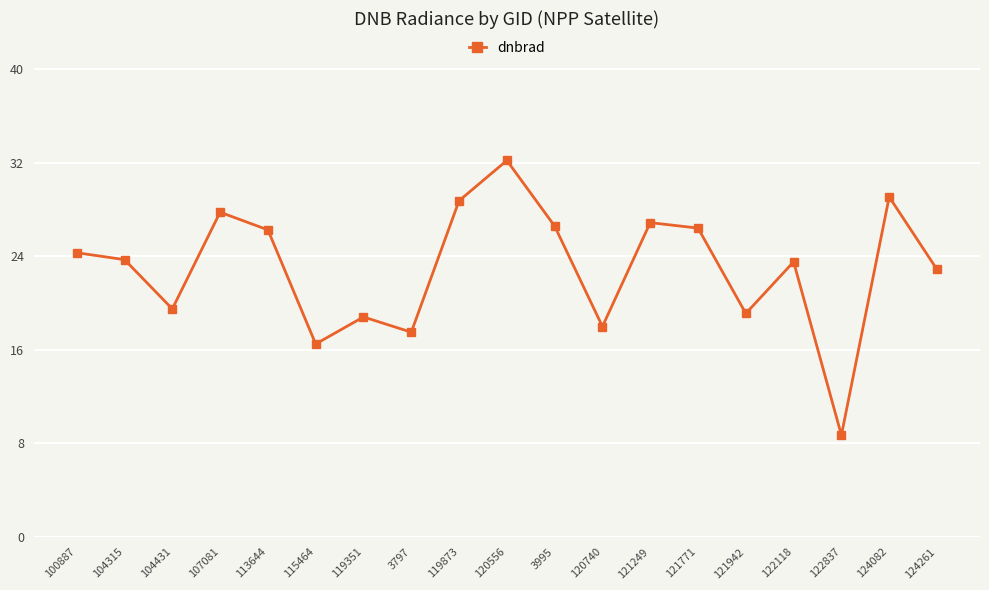

At which label does the data first exceed 23?

100887